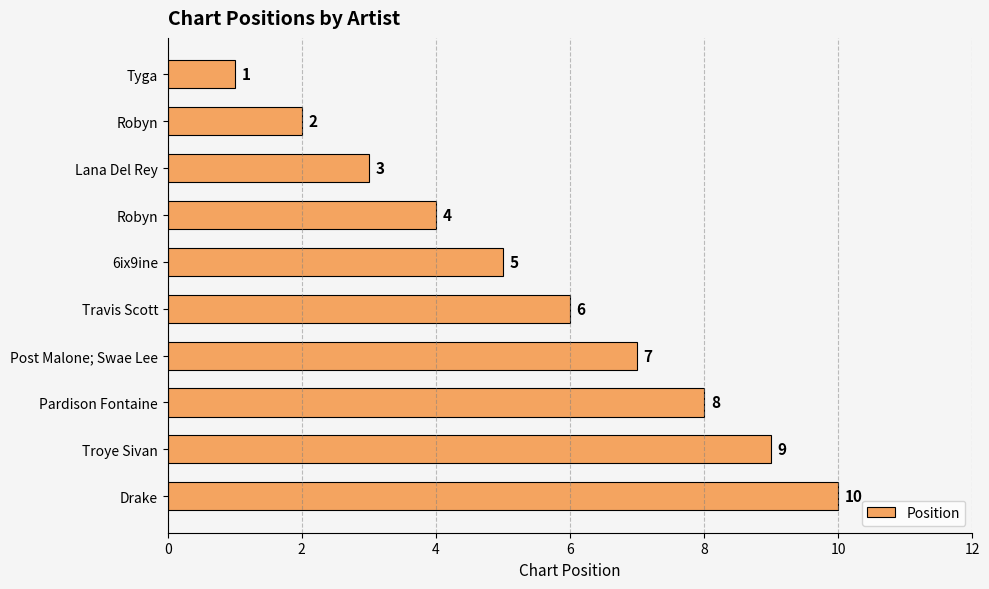

Count the number of categories in the chart.

10